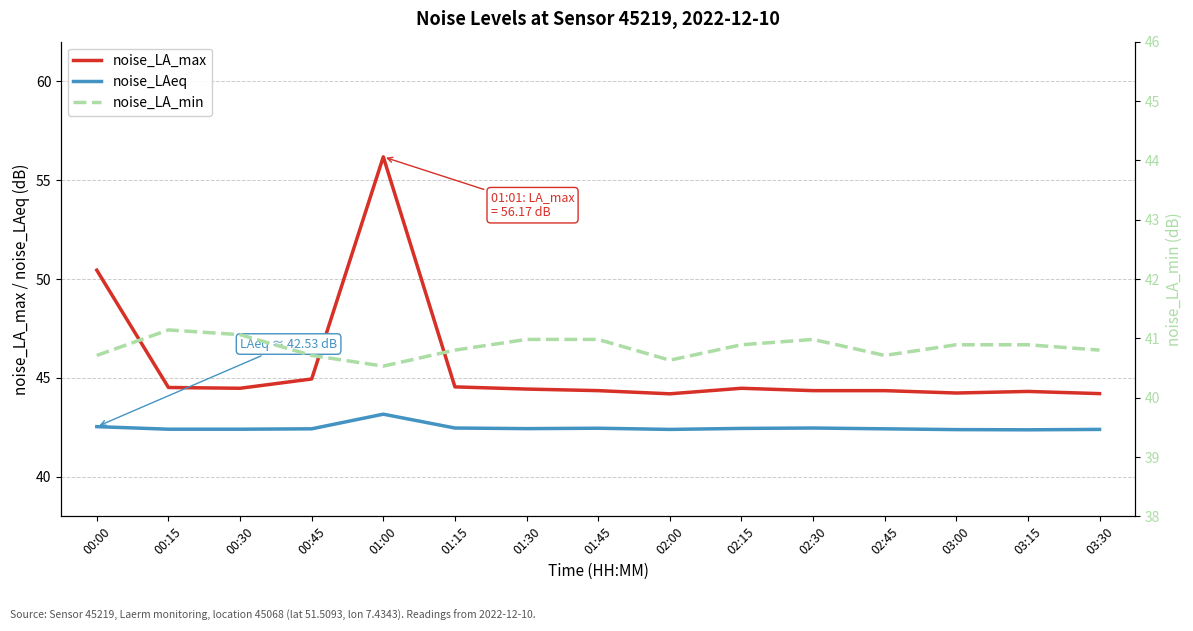

The noise_LA_min series shows 11.2 at 03:15. True or false?

False